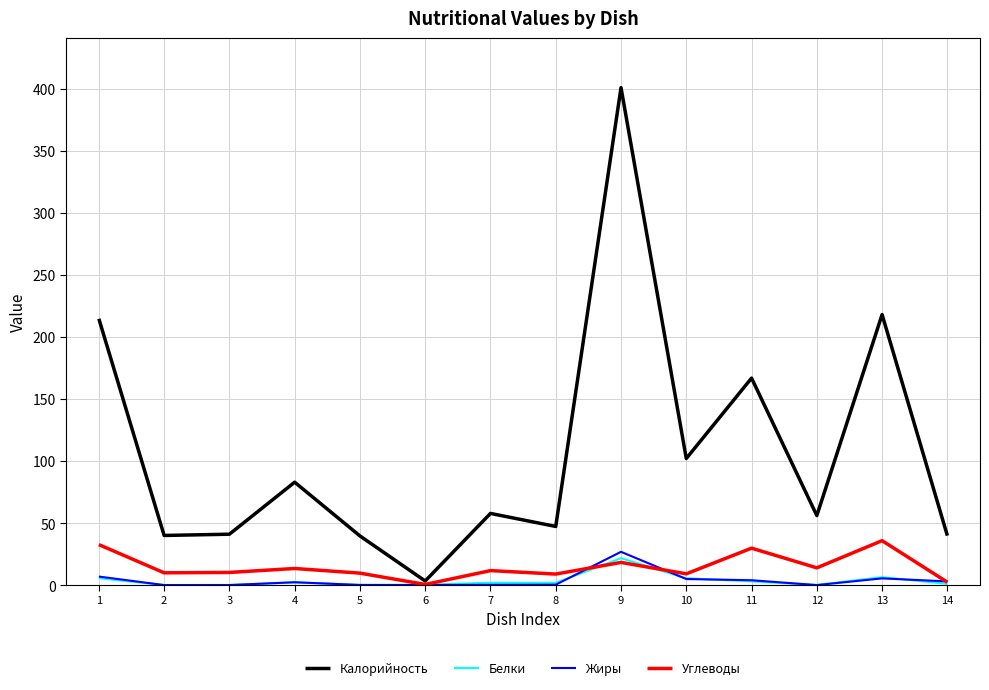

What is the sum of the Углеводы values at 7 and 6?

12.2